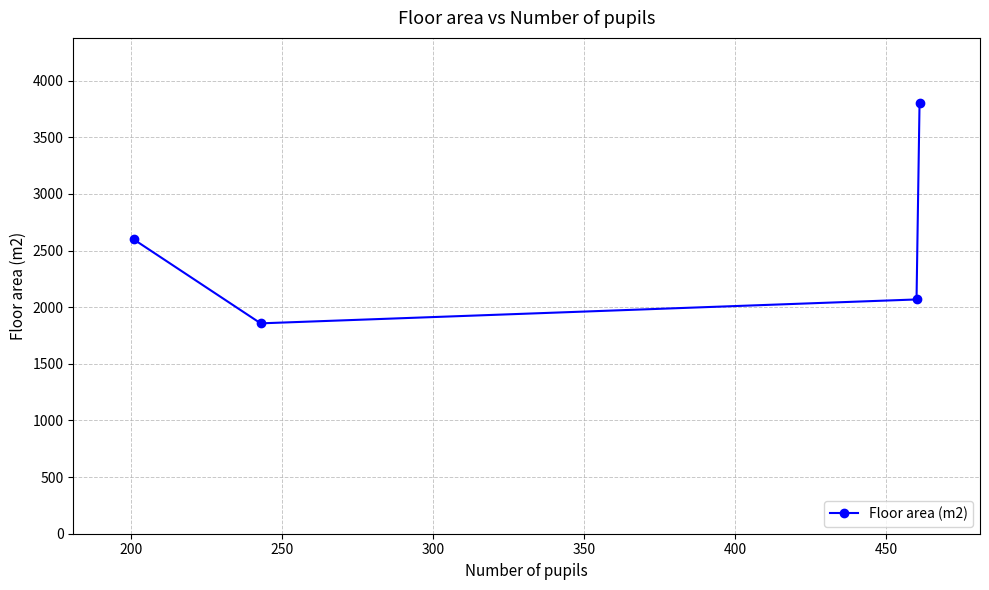

True or false: there are more than 1 points higher than both neighbors.

False